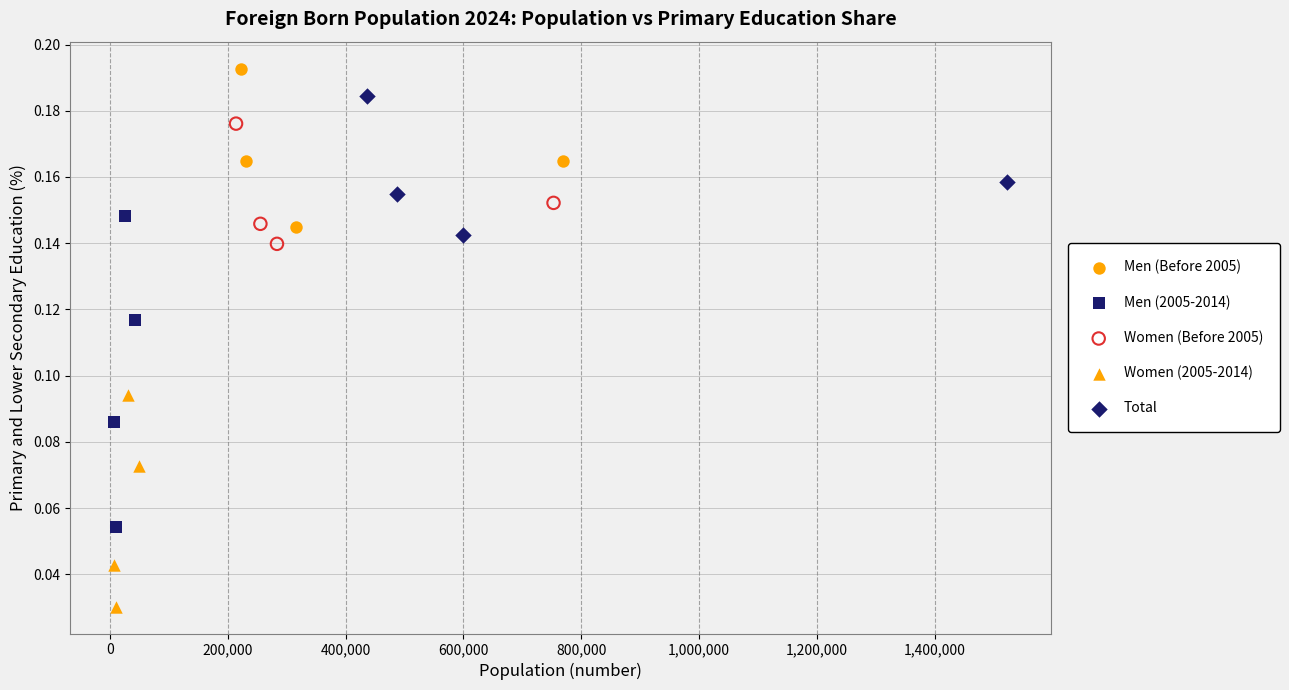

Which series contains the highest Y value?

Men (Before 2005)